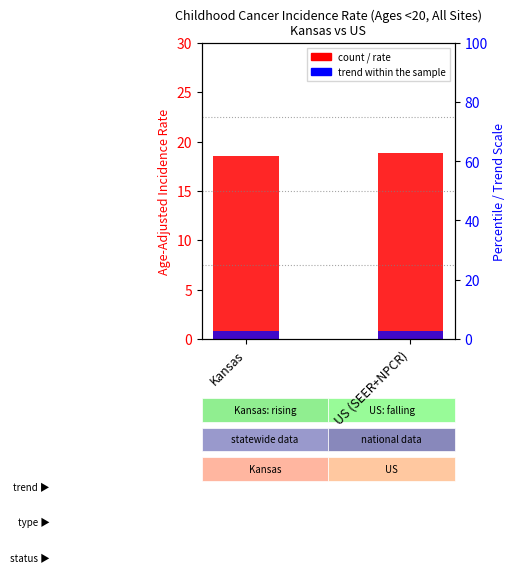

At how many categories does at least one series exceed 5?

2